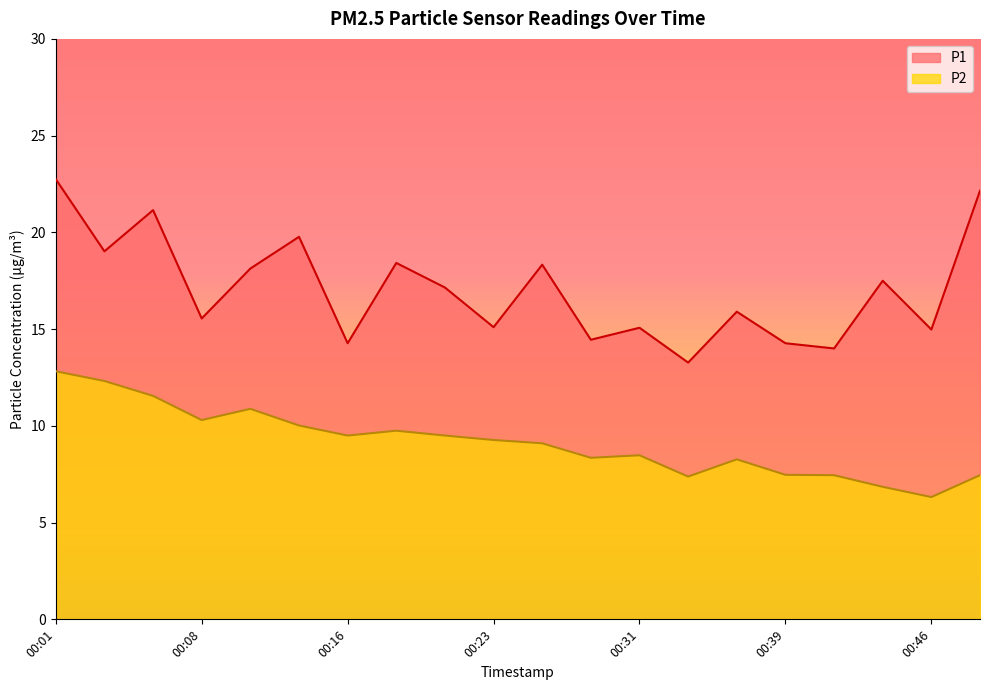

Reading left to right, list all the values displayed in this chart.

P1: 00:01=22.8	00:03=19.0	00:06=21.1	00:08=15.6	00:11=18.1	00:13=19.8	00:16=14.3	00:18=18.4	00:21=17.1	00:23=15.1	00:26=18.3	00:28=14.4	00:31=15.1	00:33=13.3	00:36=15.9	00:39=14.3	00:41=14.0	00:44=17.5	00:46=15.0	00:49=22.1
P2: 00:01=12.8	00:03=12.3	00:06=11.6	00:08=10.3	00:11=10.9	00:13=10.0	00:16=9.5	00:18=9.8	00:21=9.5	00:23=9.3	00:26=9.1	00:28=8.3	00:31=8.5	00:33=7.4	00:36=8.3	00:39=7.5	00:41=7.5	00:44=6.8	00:46=6.3	00:49=7.5